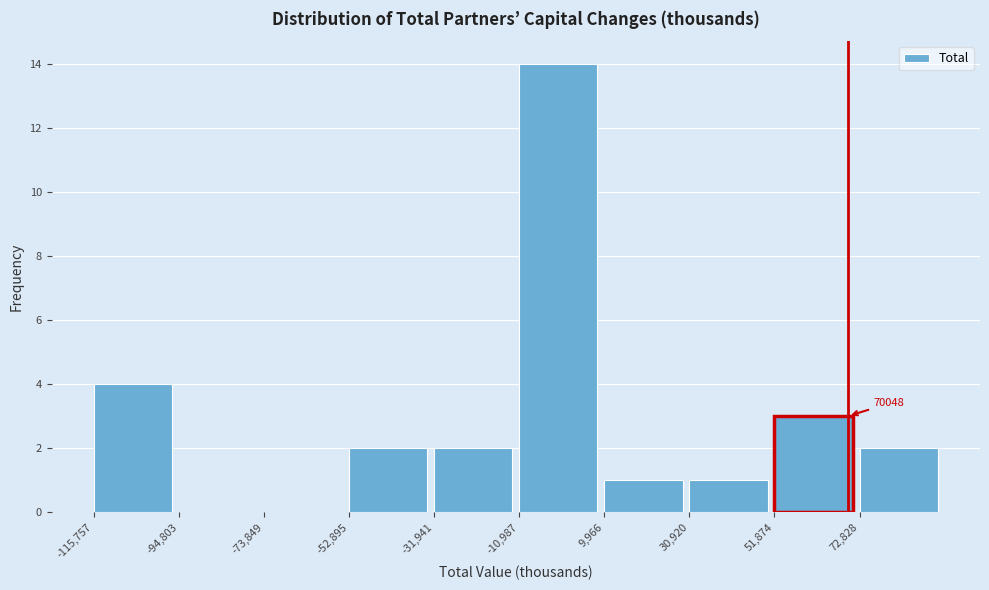

Over which range of the x-axis is the bar tallest?

-10000 to 10000